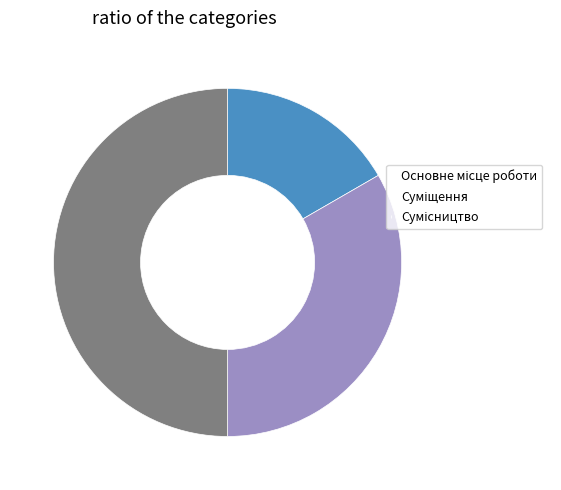

Do Основне місце роботи and Сумісництво together represent more than half of the pie?

Yes